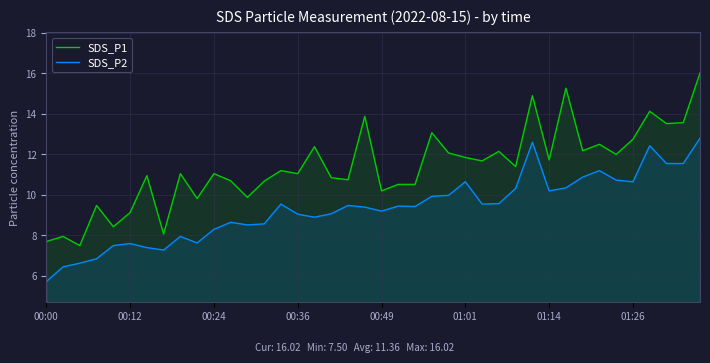

Which series has the widest spread of values?

SDS_P1